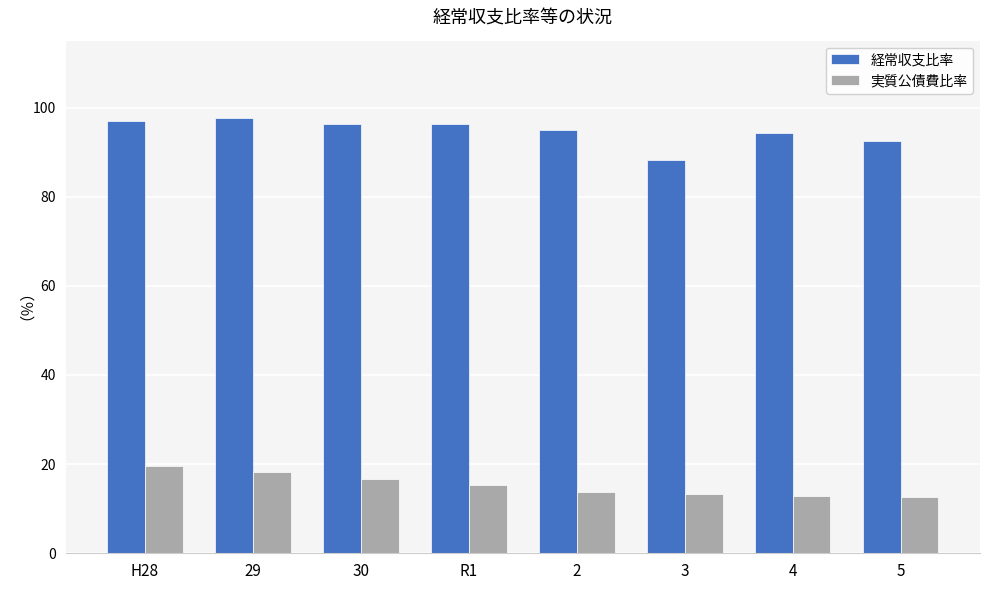

Rank the series by their average value, from lowest to highest.

実質公債費比率, 経常収支比率